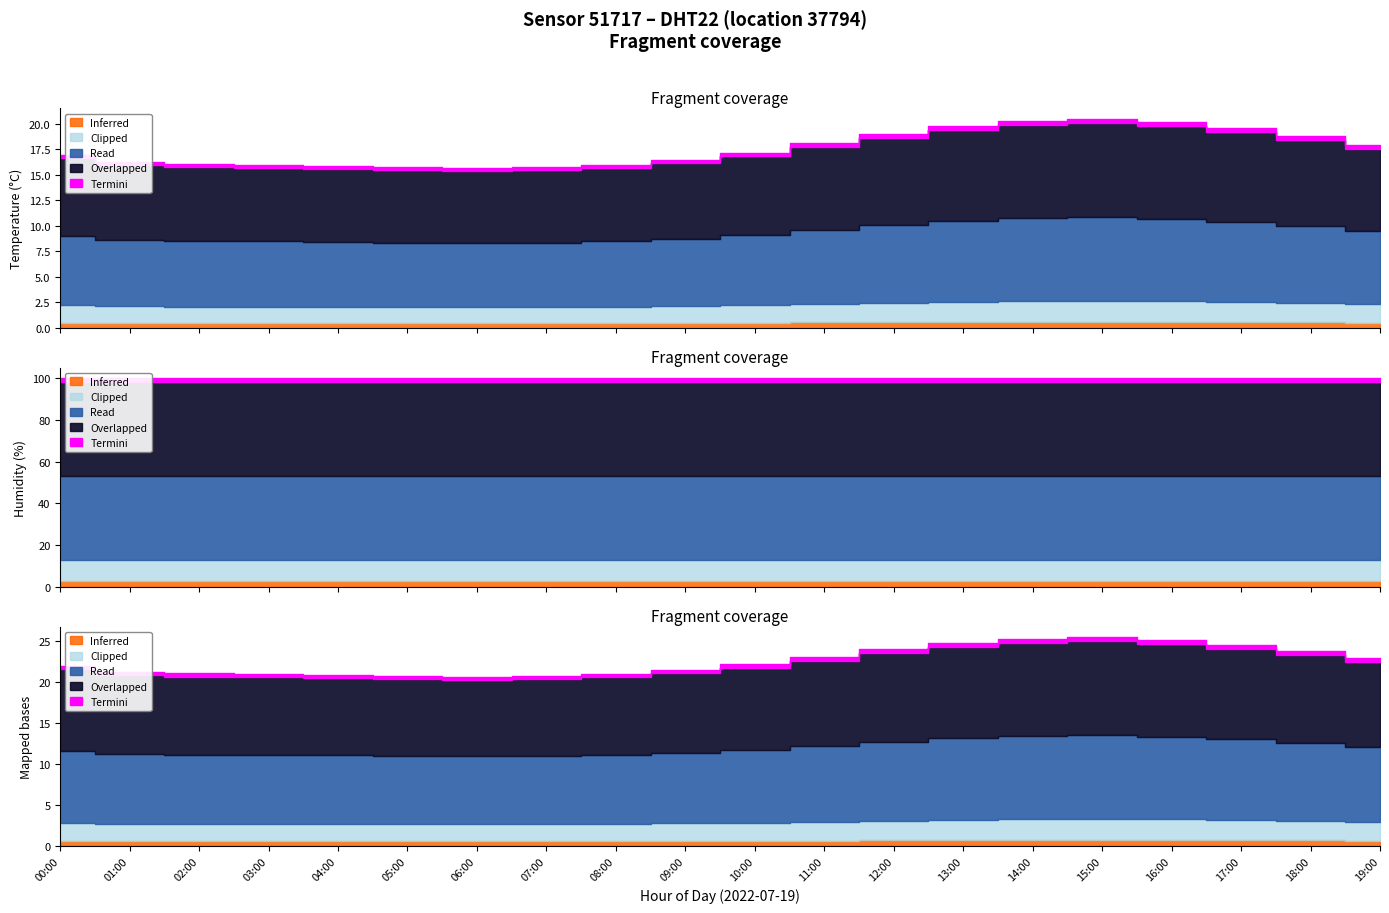

How many values in the temperature series are below 17?

9